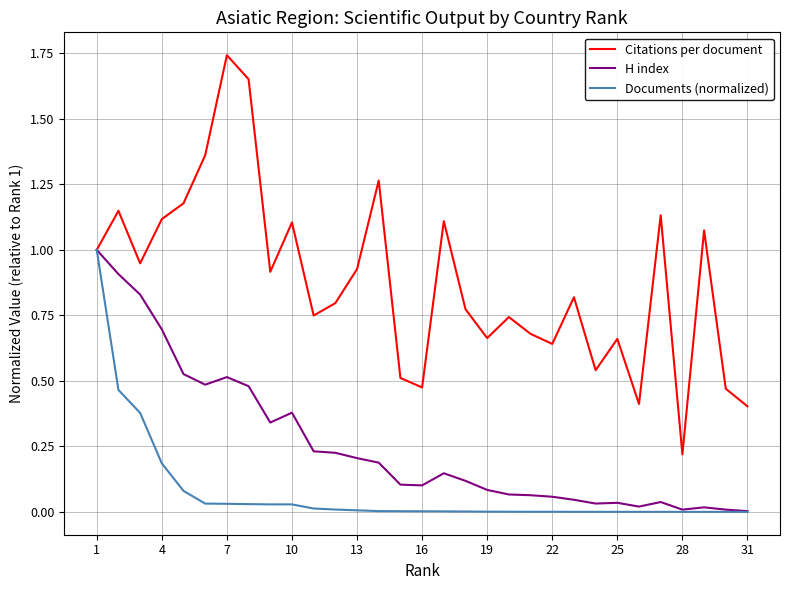

What is the maximum value for H index?

1.0